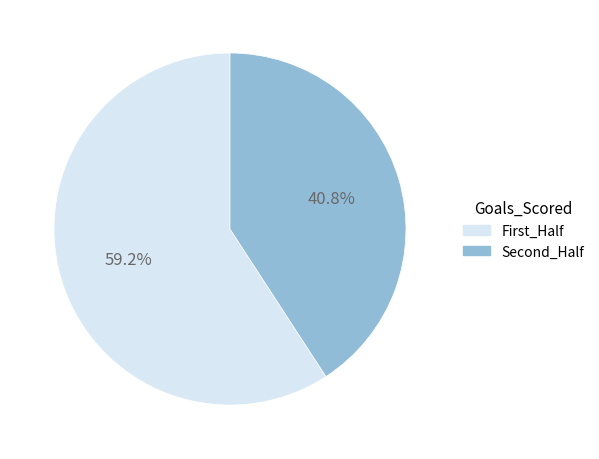

Is there any slice that represents more than half of the pie?

Yes